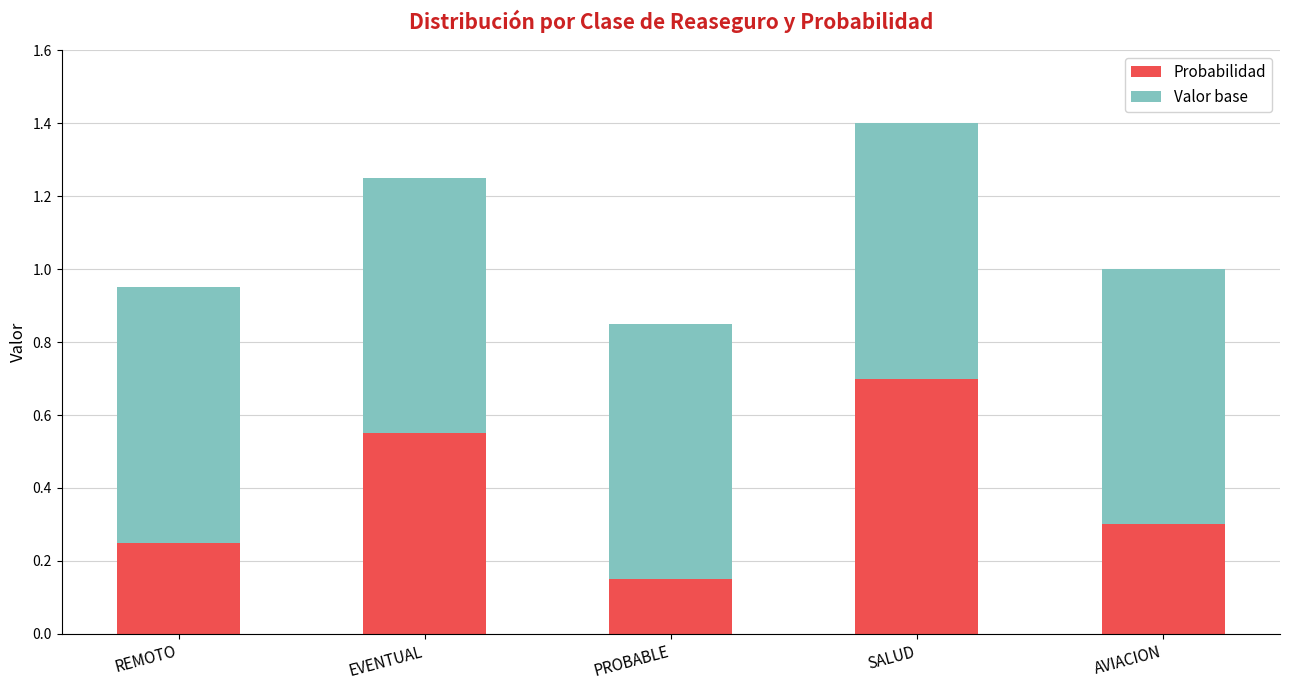

What is the difference between the second highest and minimum values in the Probabilidad series?

0.4